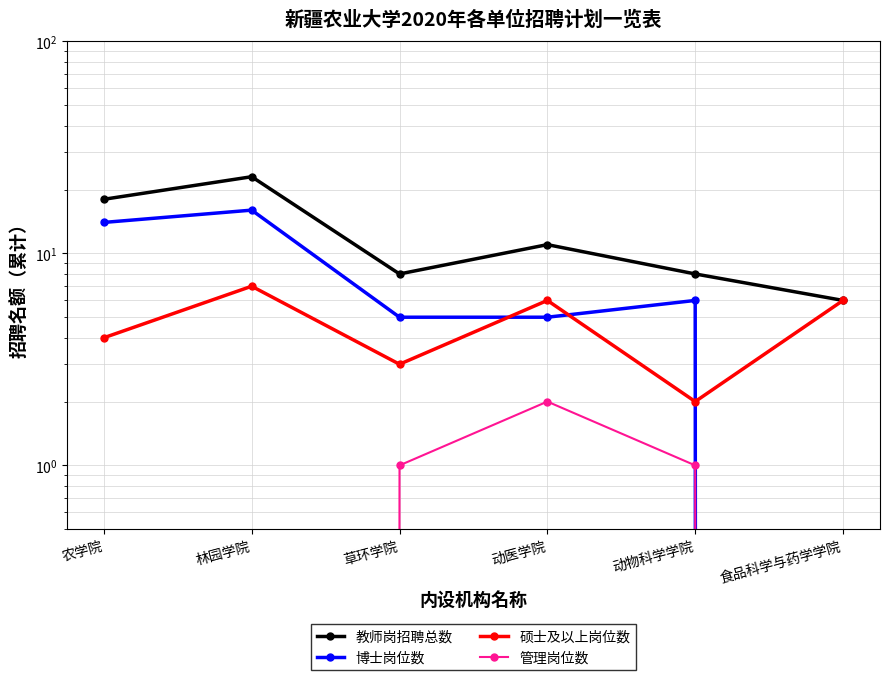

Count the number of categories in the chart.

6